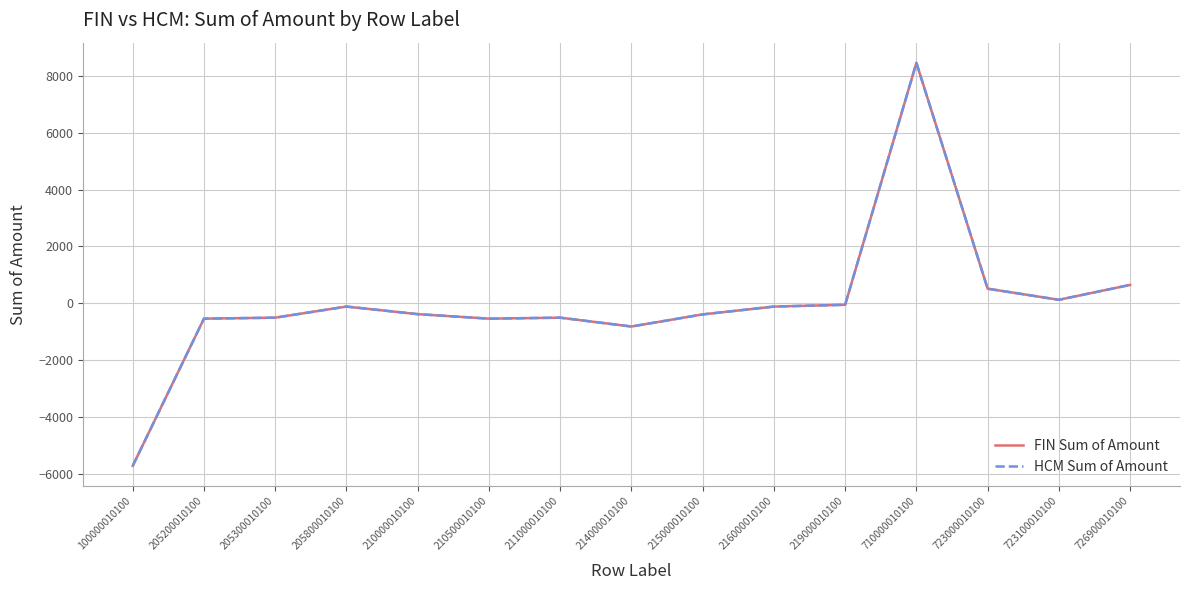

Is this an area chart (filled region under the line)?

No